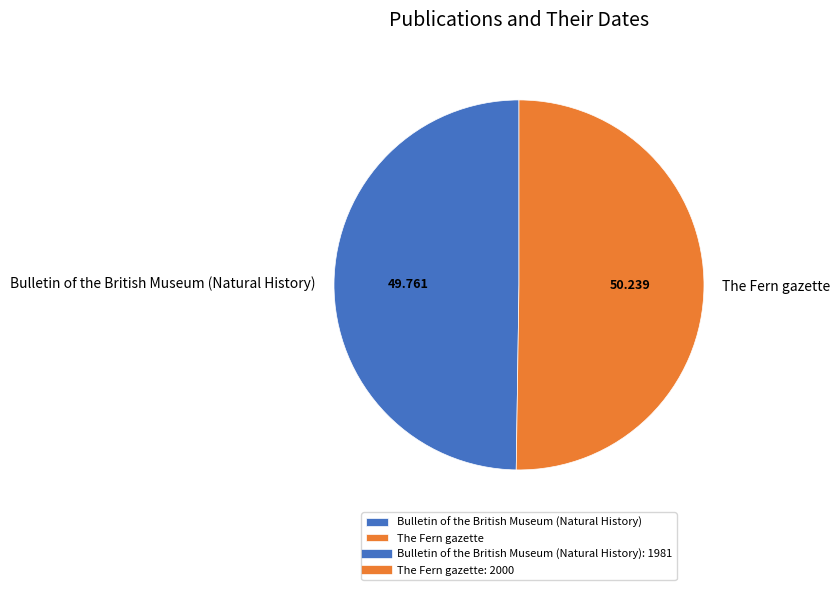

Combined, do The Fern gazette and Bulletin of the British Museum (Natural History) account for over 50%?

Yes